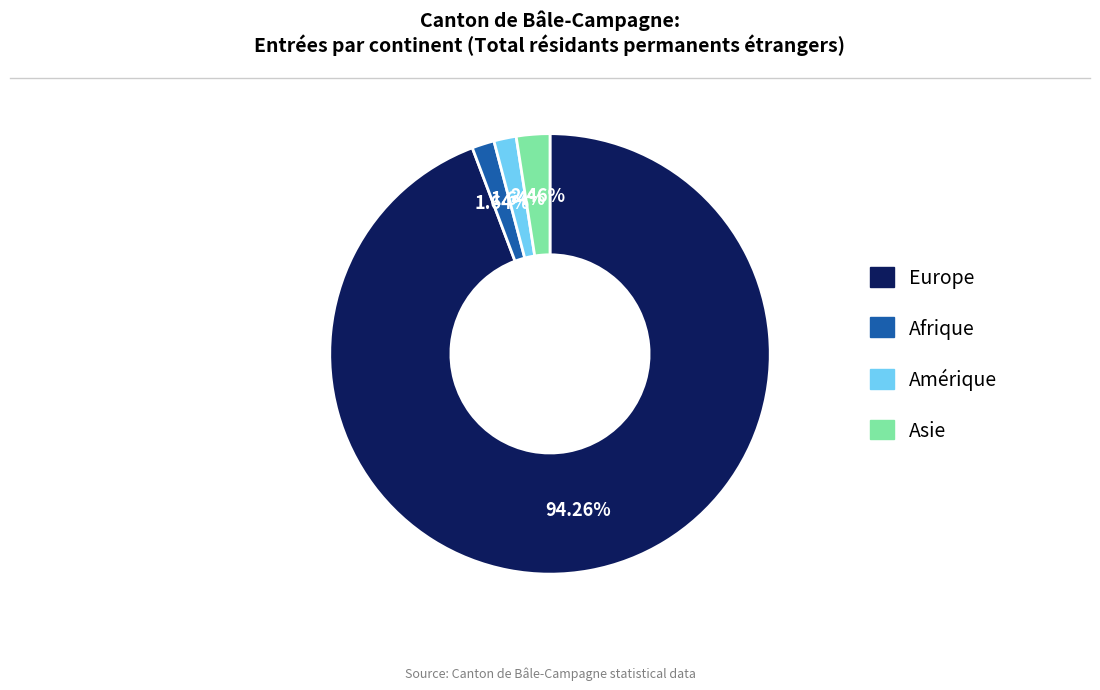

Is there any slice that represents more than half of the pie?

Yes